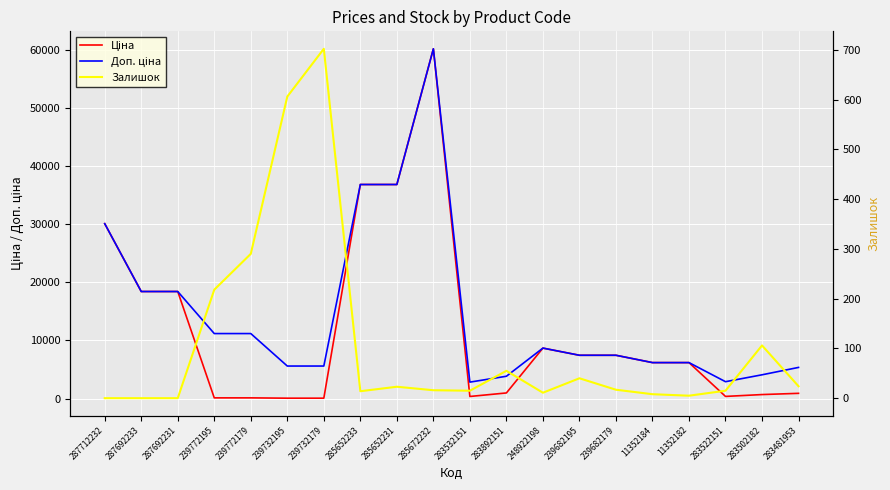

How many values in the Доп. ціна series exceed 7444?

11